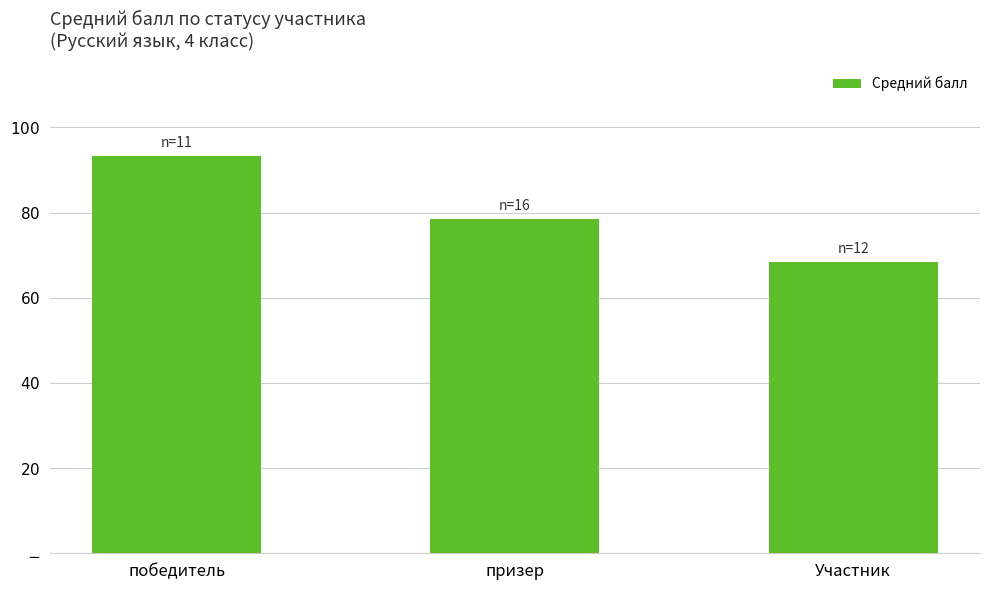

Between победитель and Участник, which is larger?

победитель